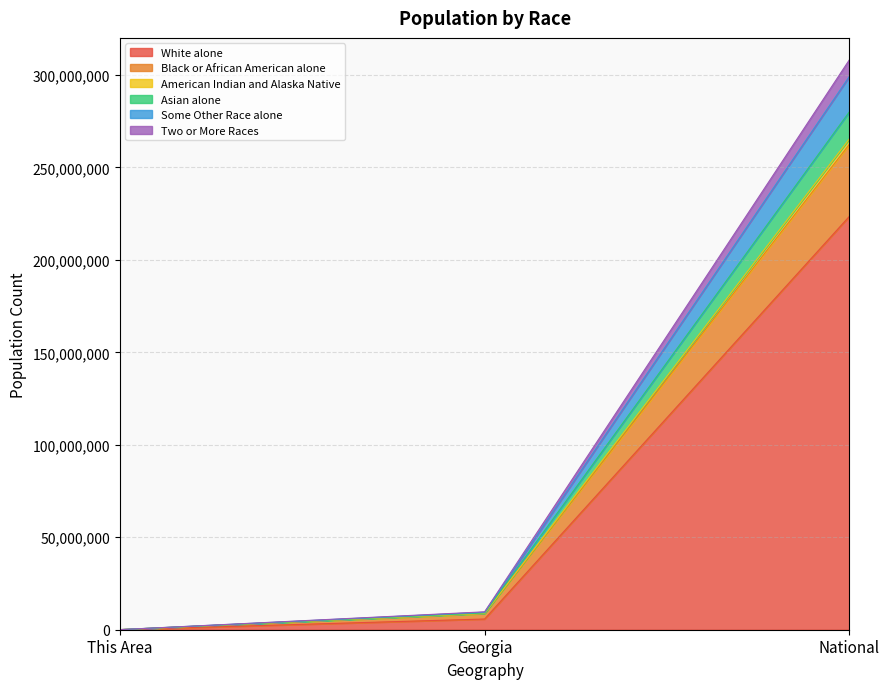

What is the label of the 2nd point from the left?

Georgia